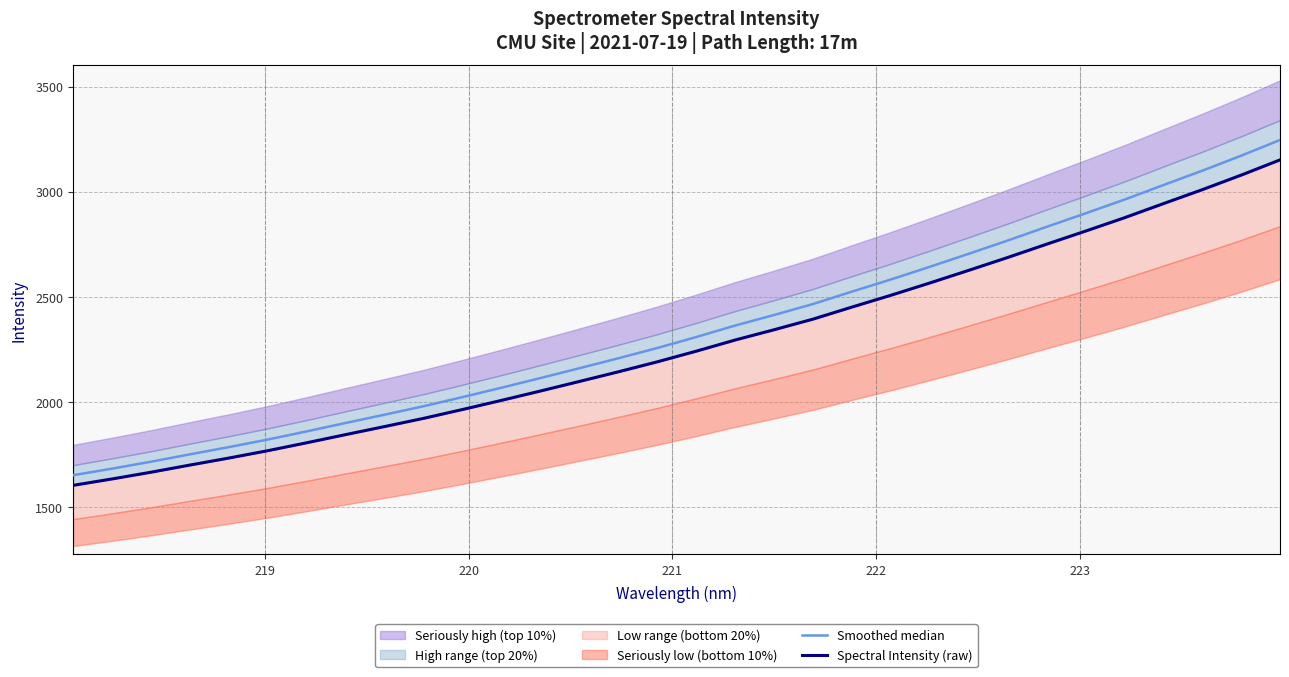

True or false: Spectral Intensity (raw) has more than 1 points higher than both neighbors.

False